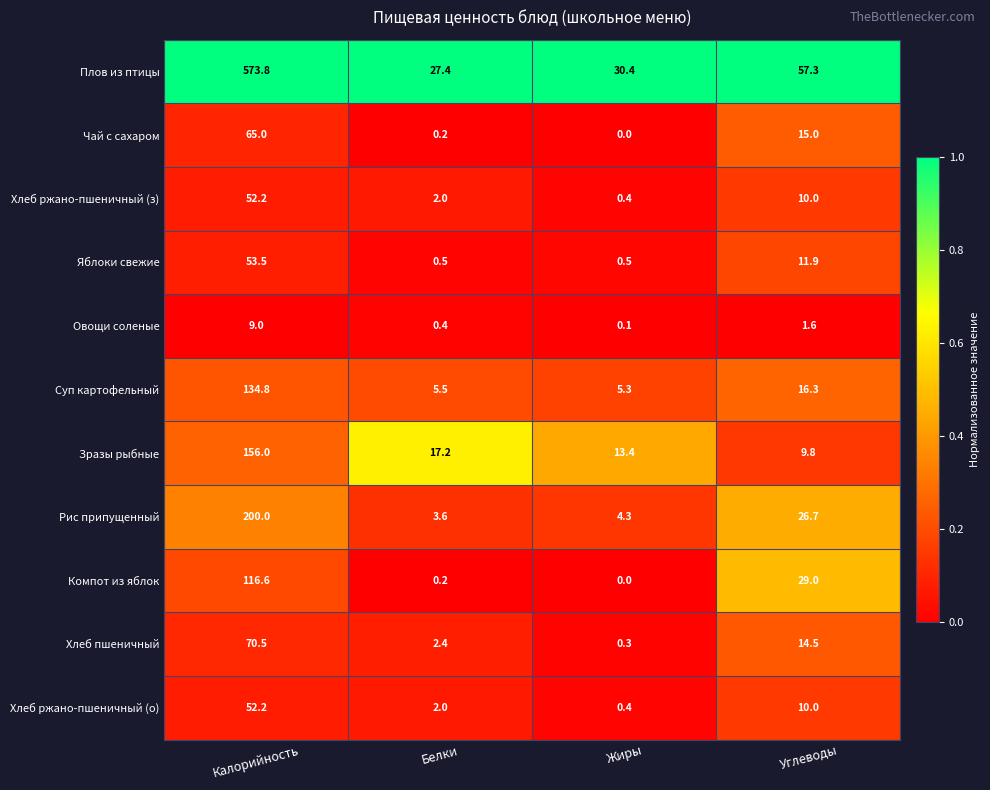

What is the total value across all series at Жиры?

55.1